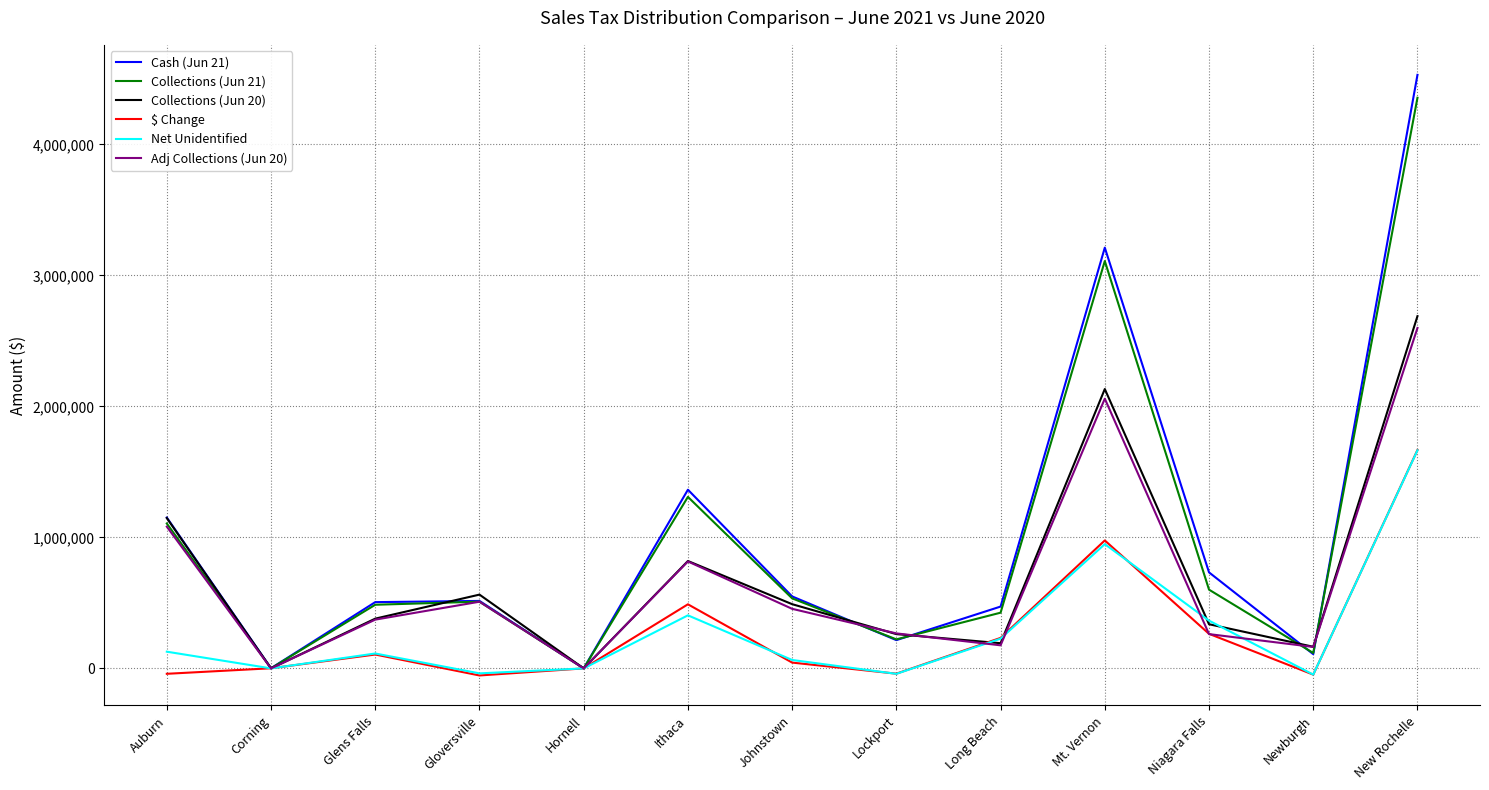

What is the difference between the highest and lowest values at Mt. Vernon?

2263010.1